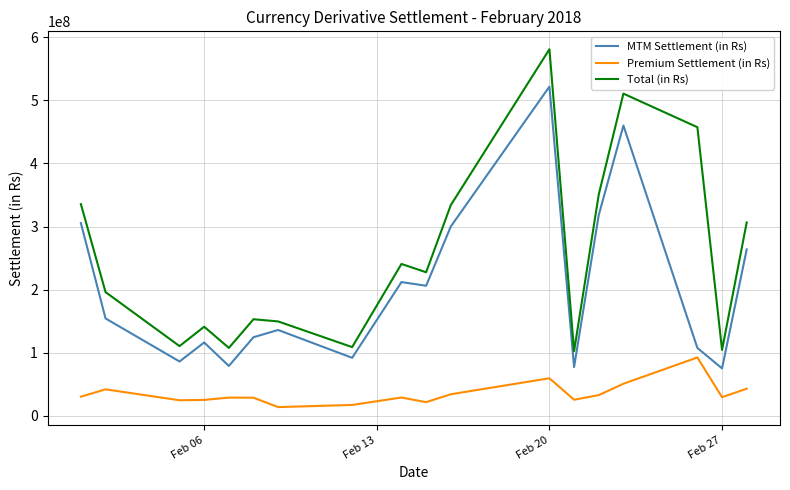

List the series in order of their overall mean, highest first.

Total (in Rs), MTM Settlement (in Rs), Premium Settlement (in Rs)